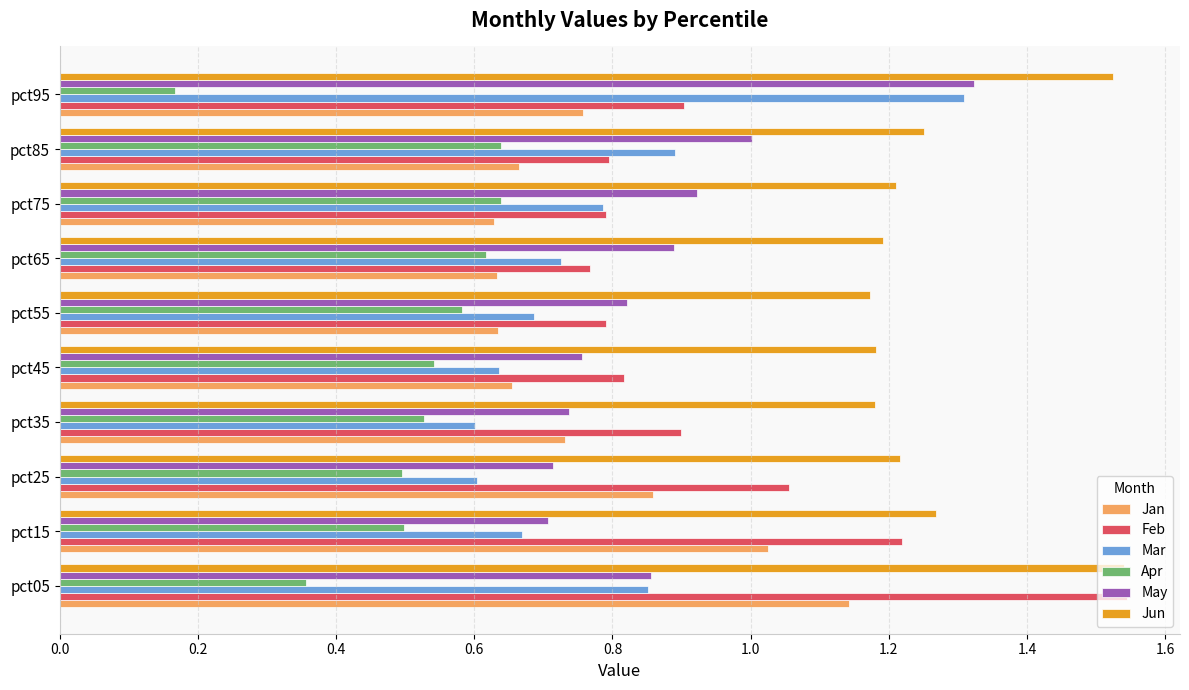

Which series has the widest spread of values?

Feb